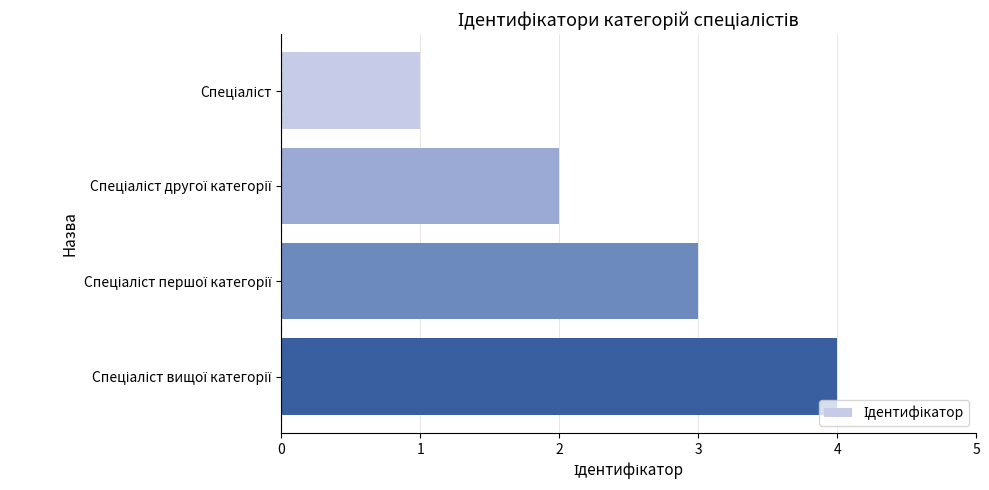

Does the chart contain any negative values?

No